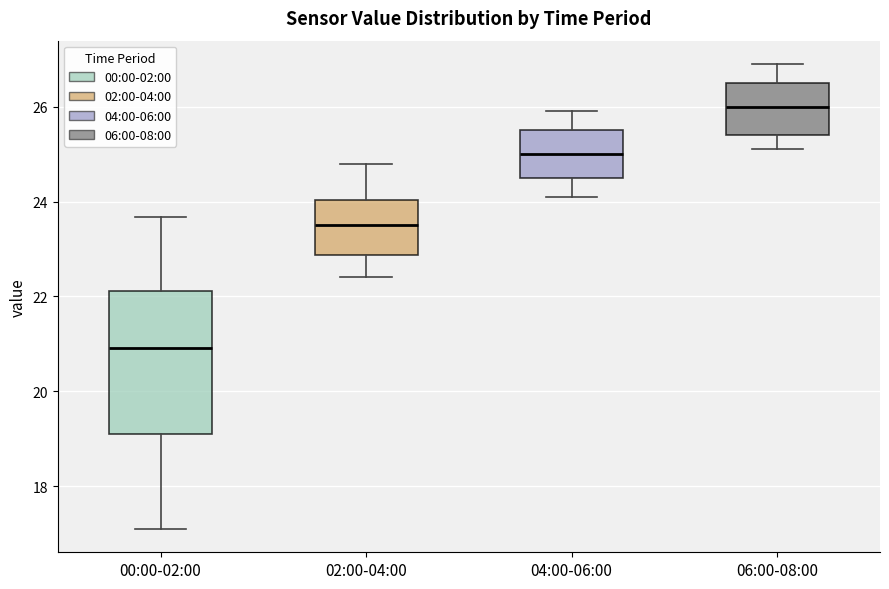

Where does the median line of the box for 02:00-04:00 sit on the y-axis? The values are not printed on the chart, so give them approximately, as read against the axis.

23.6